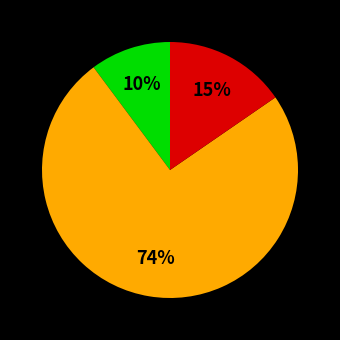

Is there any slice that represents more than half of the pie?

Yes